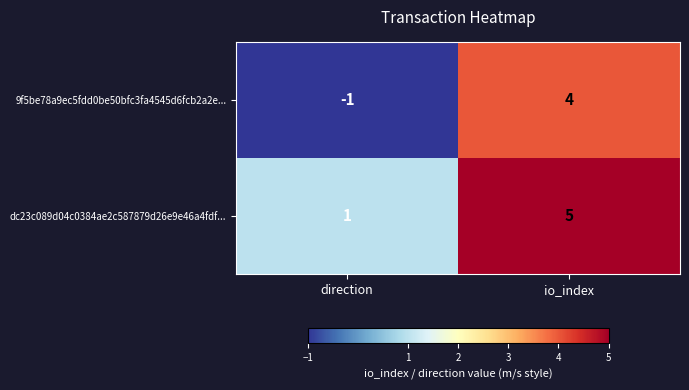

At which label is 9f5be78a9ec5fdd0be50bfc3fa4545d6fcb2a2e... closest to 1?

direction